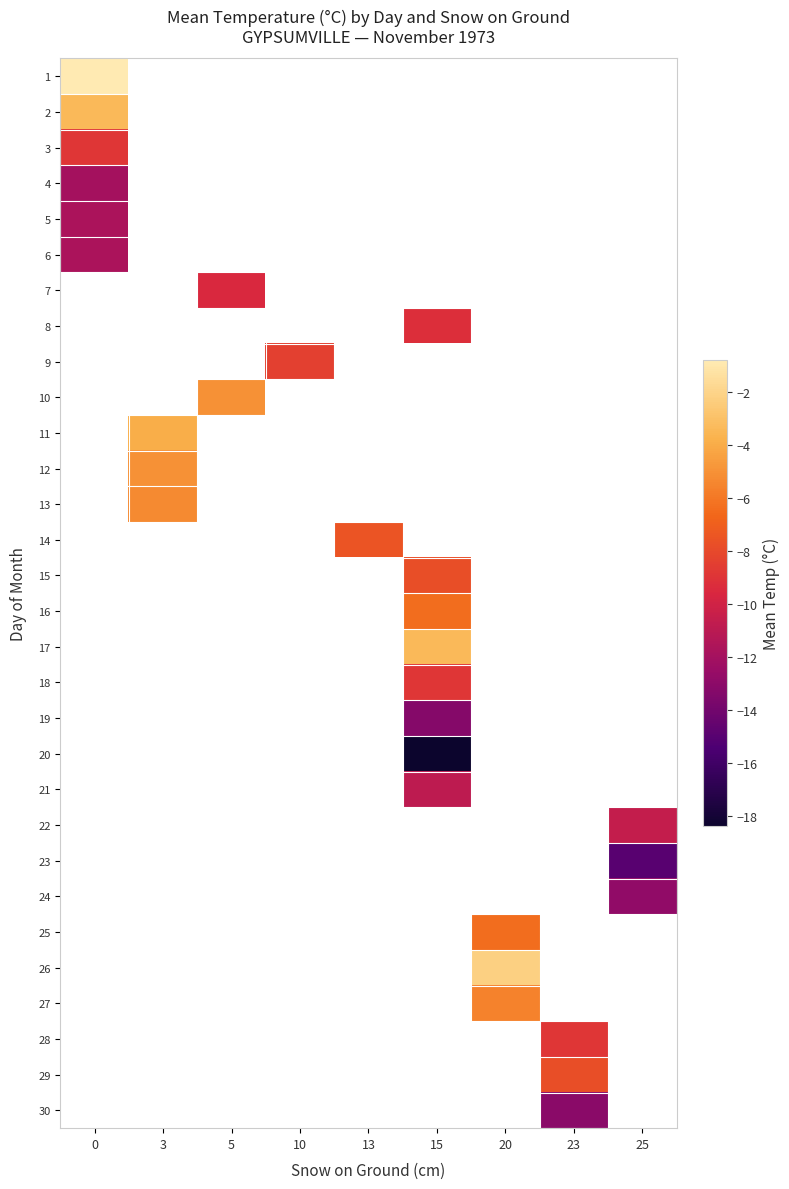

Which label corresponds to the smallest value in the chart?

15